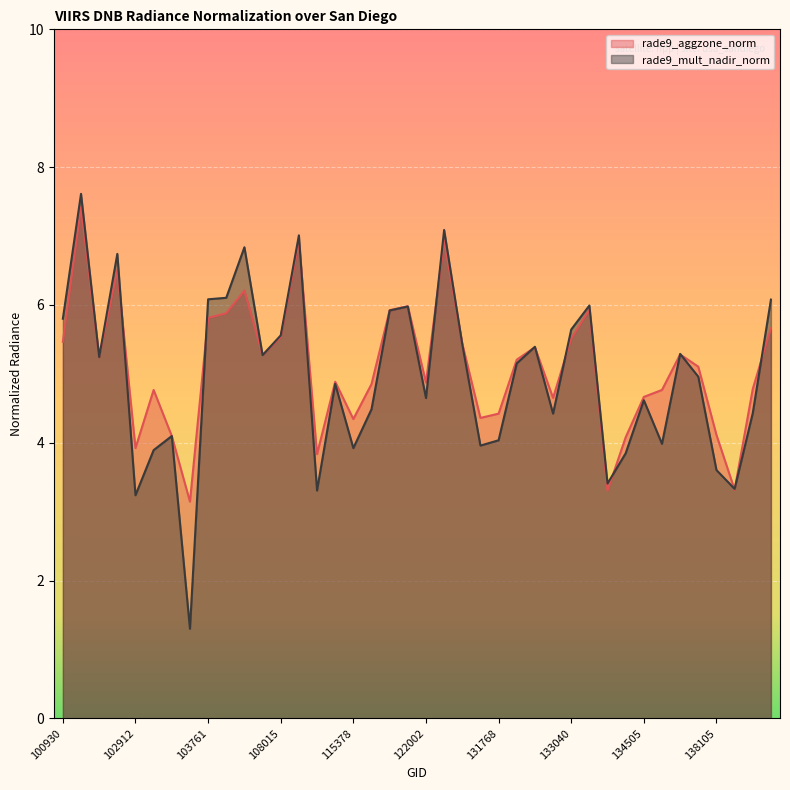

Which has a higher value, 115265 or 132488?

132488